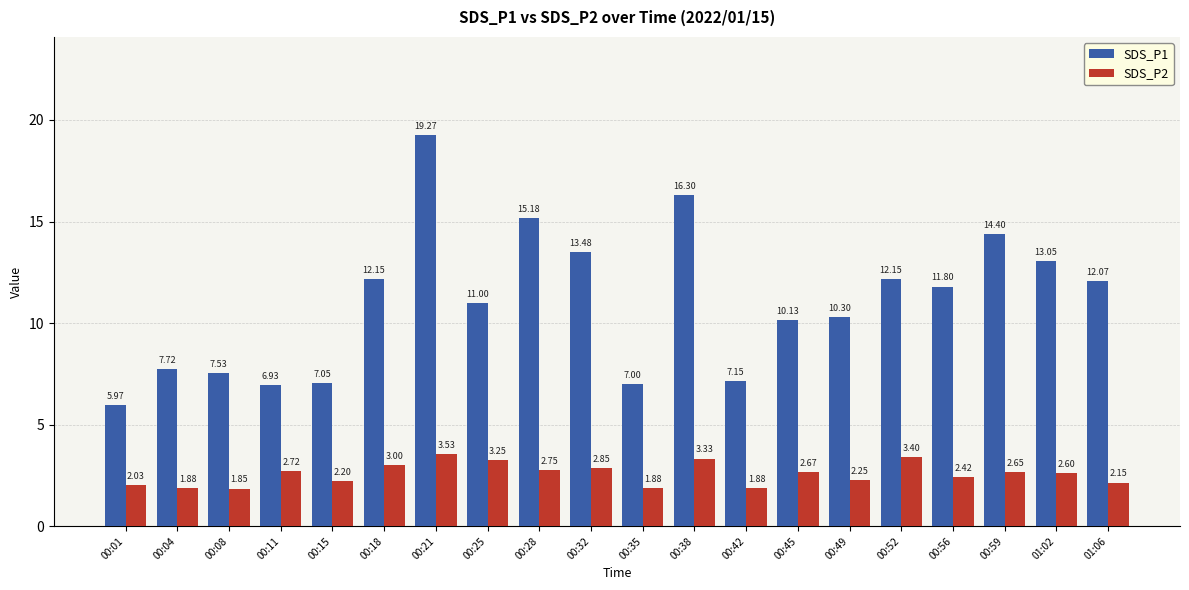

How many distinct data groups are displayed?

2